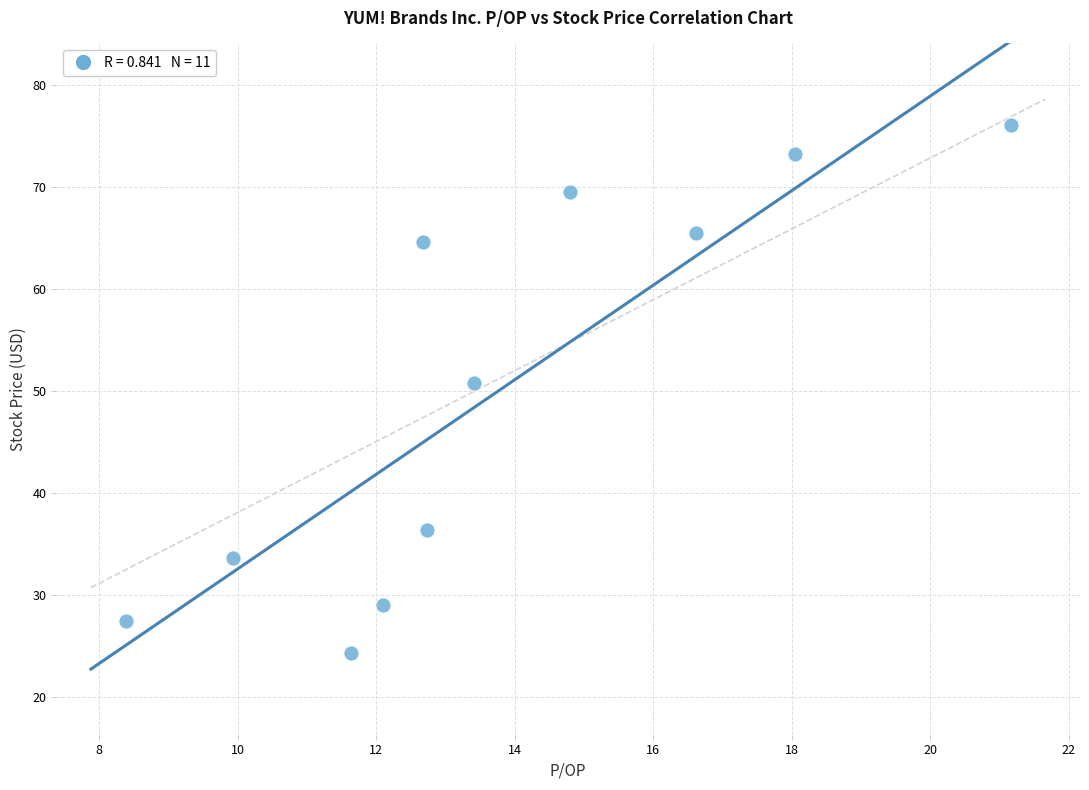

What is the average X value?

13.8